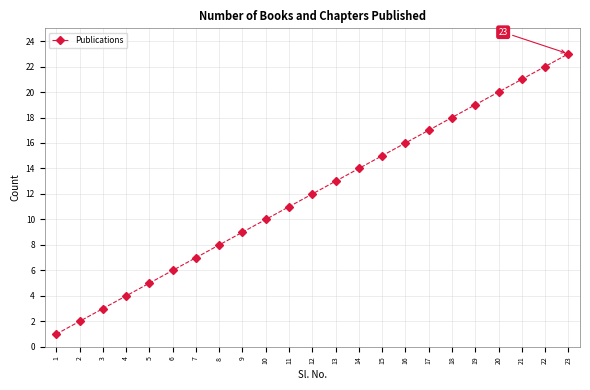

What is the greatest value displayed?

23